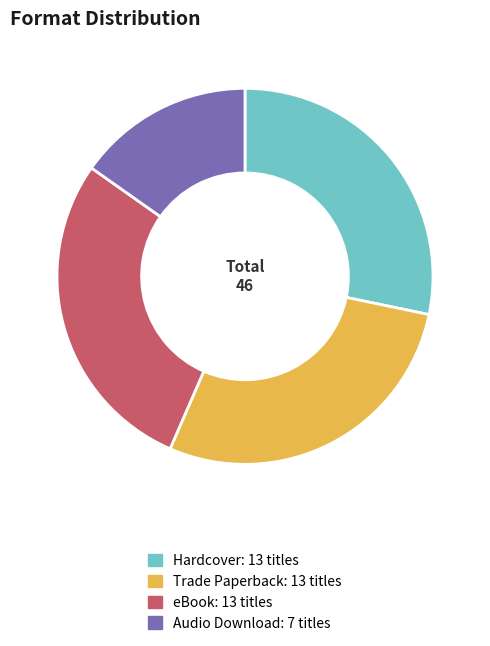

The Audio Download slice represents 22% of the pie. True or false?

False